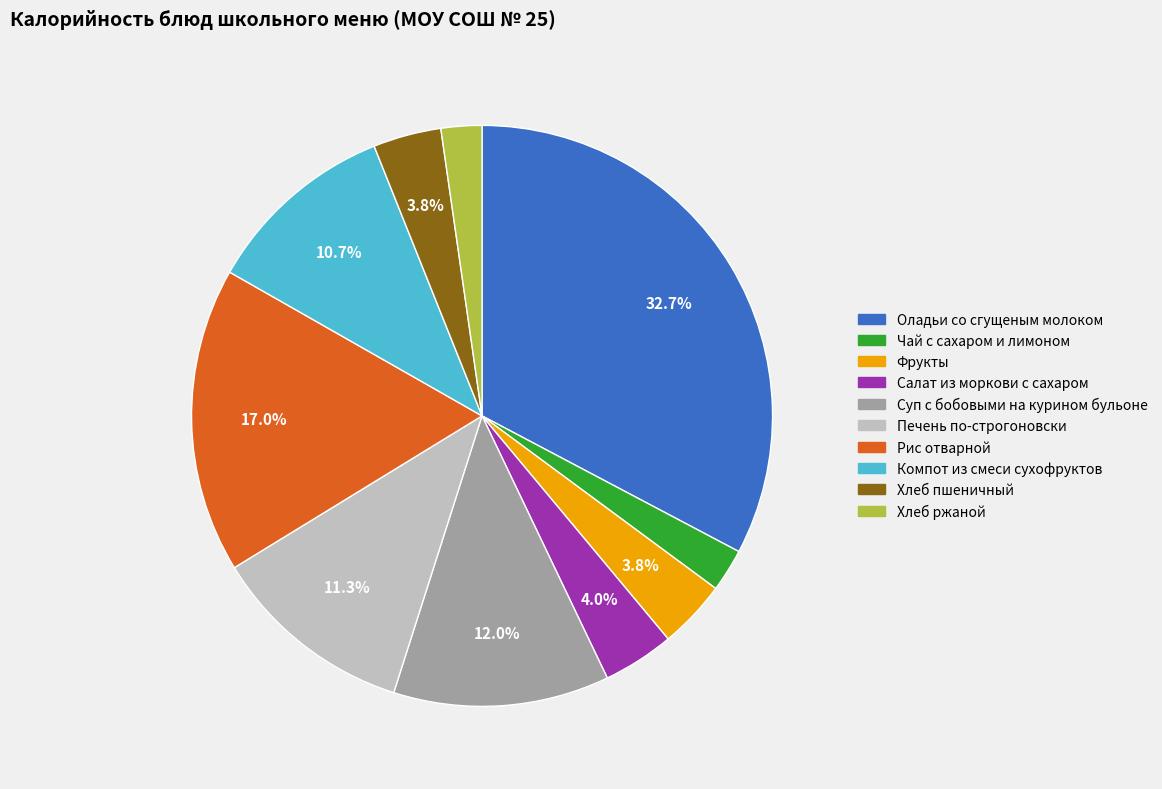

Count the number of slices in the pie.

10